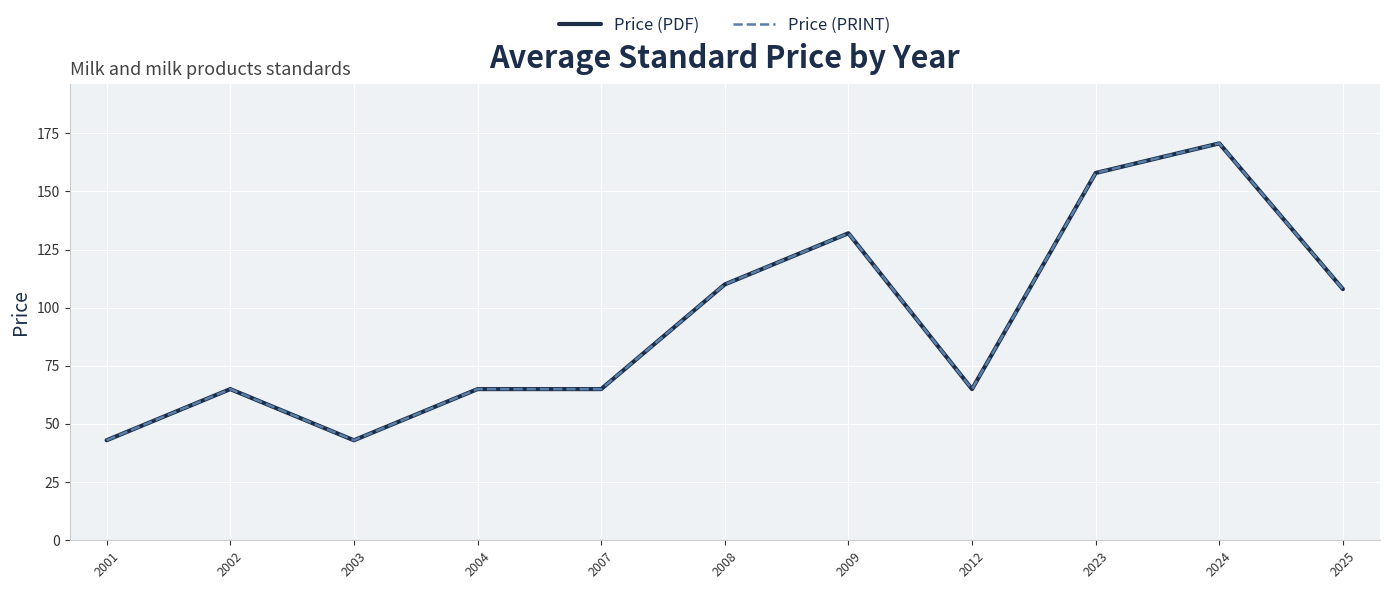

At which label is Price (PDF) closest to 106?

2025